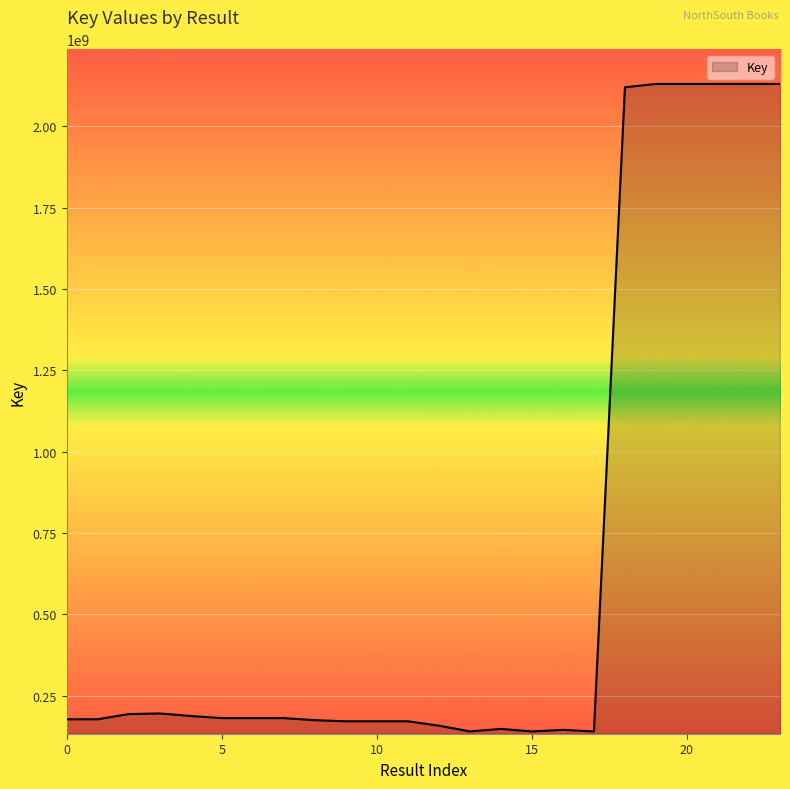

What is the difference between the second highest and second lowest values?

1989960650